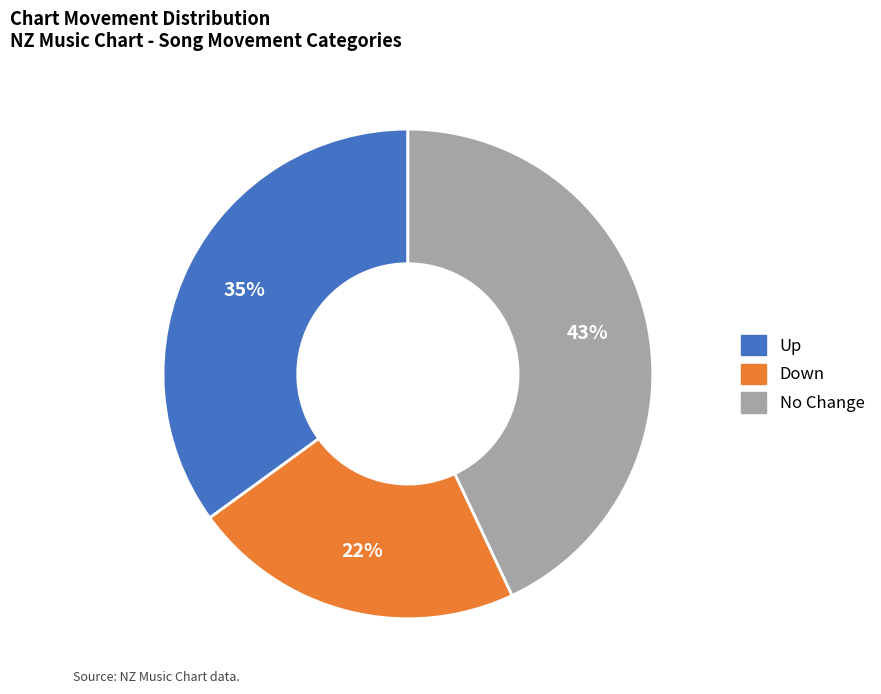

Does any single category account for the majority?

No